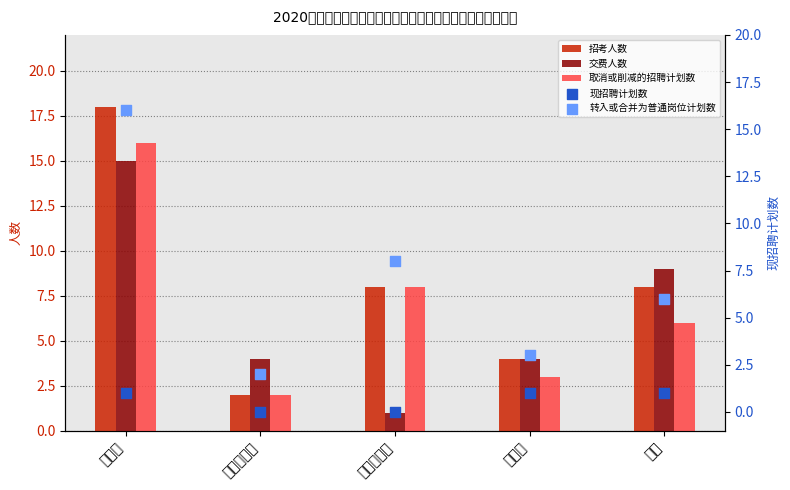

Is the value of 转入或合并为普通岗位计划数 at 乌拉特后旗 greater than the value of 交费人数 at 乌拉特前旗?

Yes